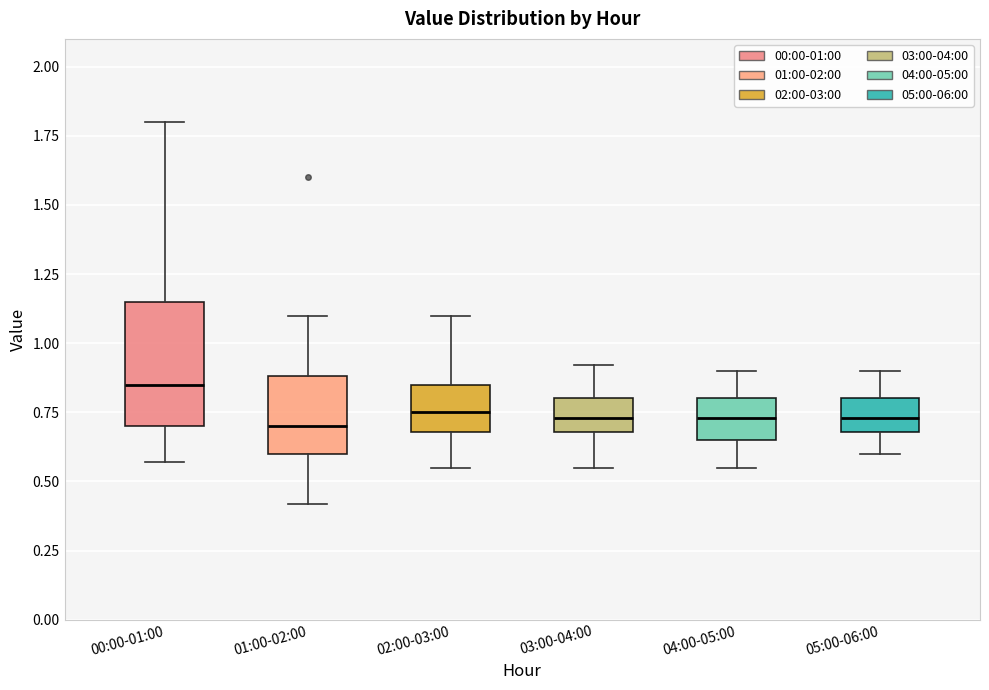

Which box is the tallest, from its lower edge to its upper edge?

00:00-01:00